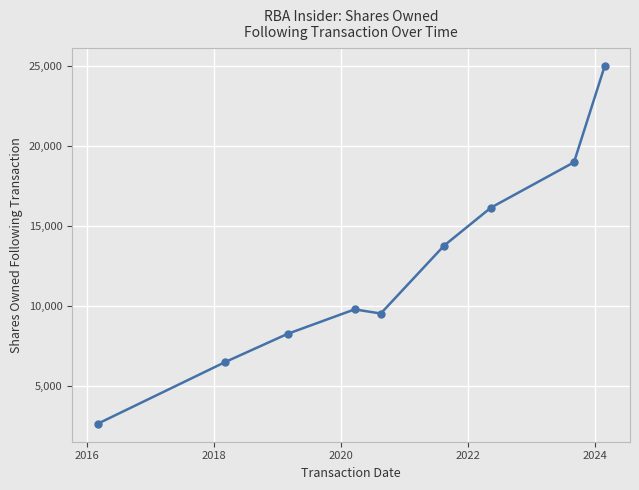

What is the value of the 4th point from the left?

9810